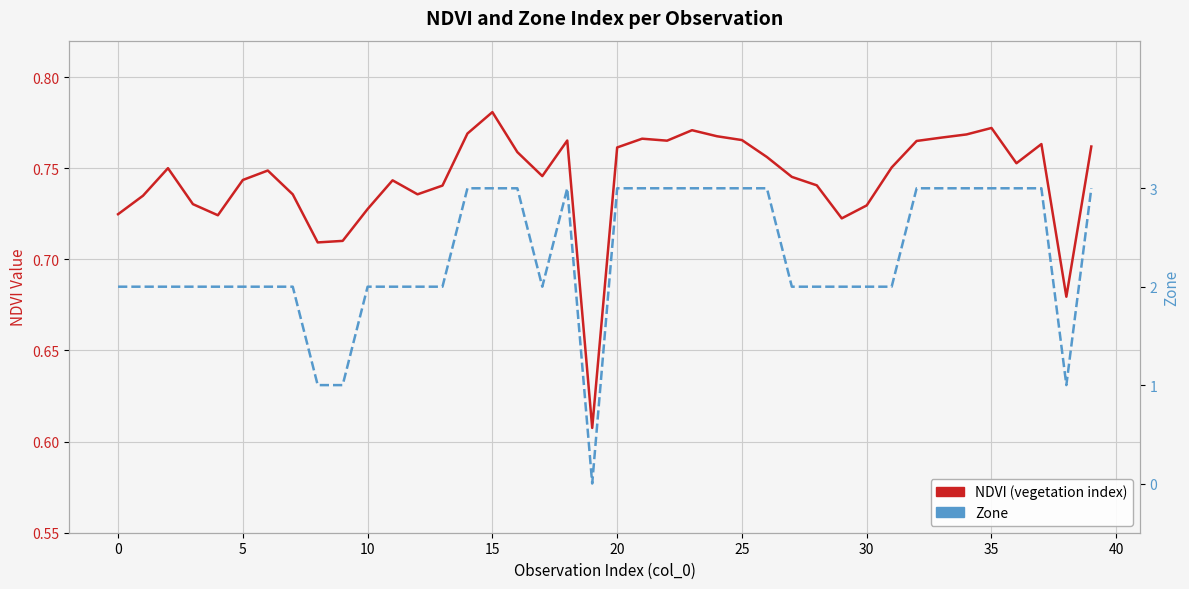

Which series has the widest spread of values?

Zone